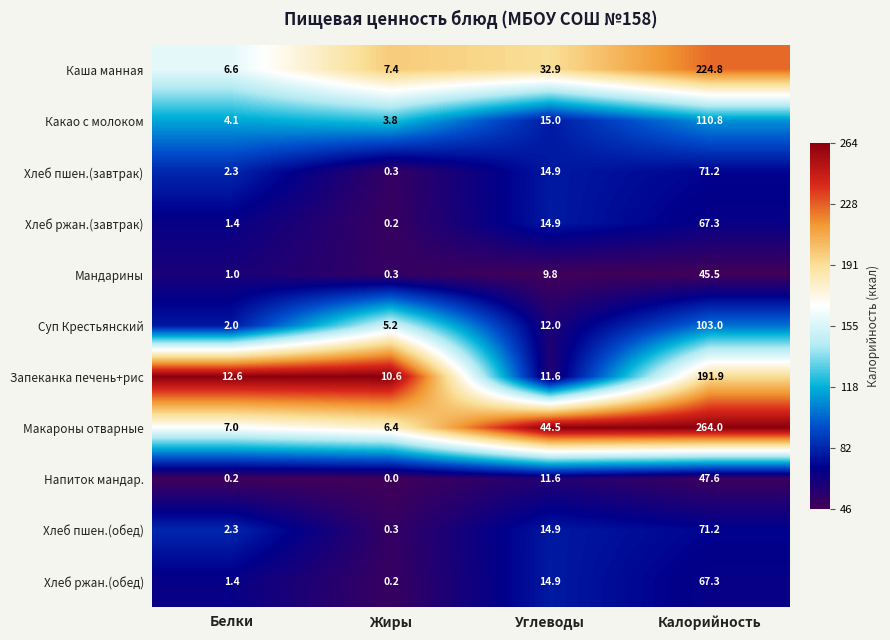

Where is Суп Крестьянский nearest to the value 52?

Углеводы